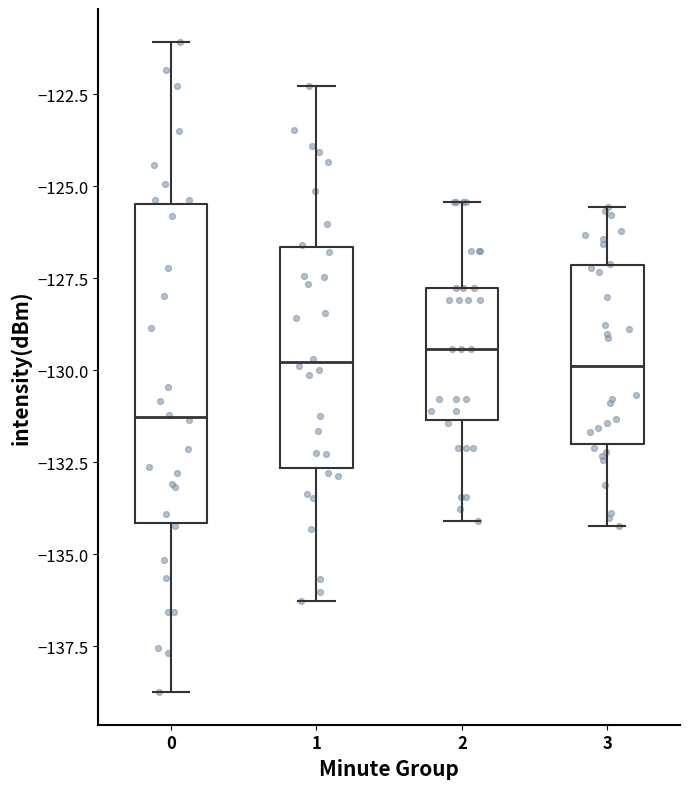

Which box is the tallest, from its lower edge to its upper edge?

0